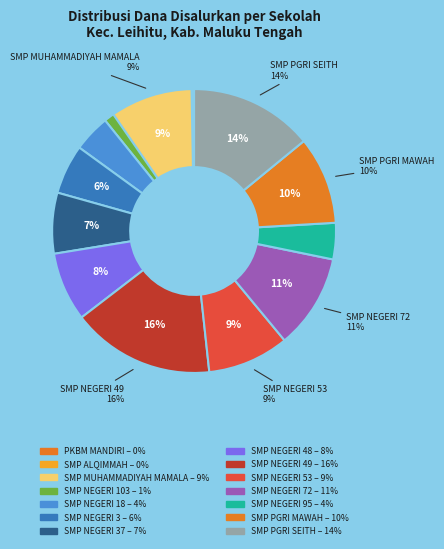

Is the sum of SMP ALQIMMAH and SMP NEGERI 18 greater than half?

No